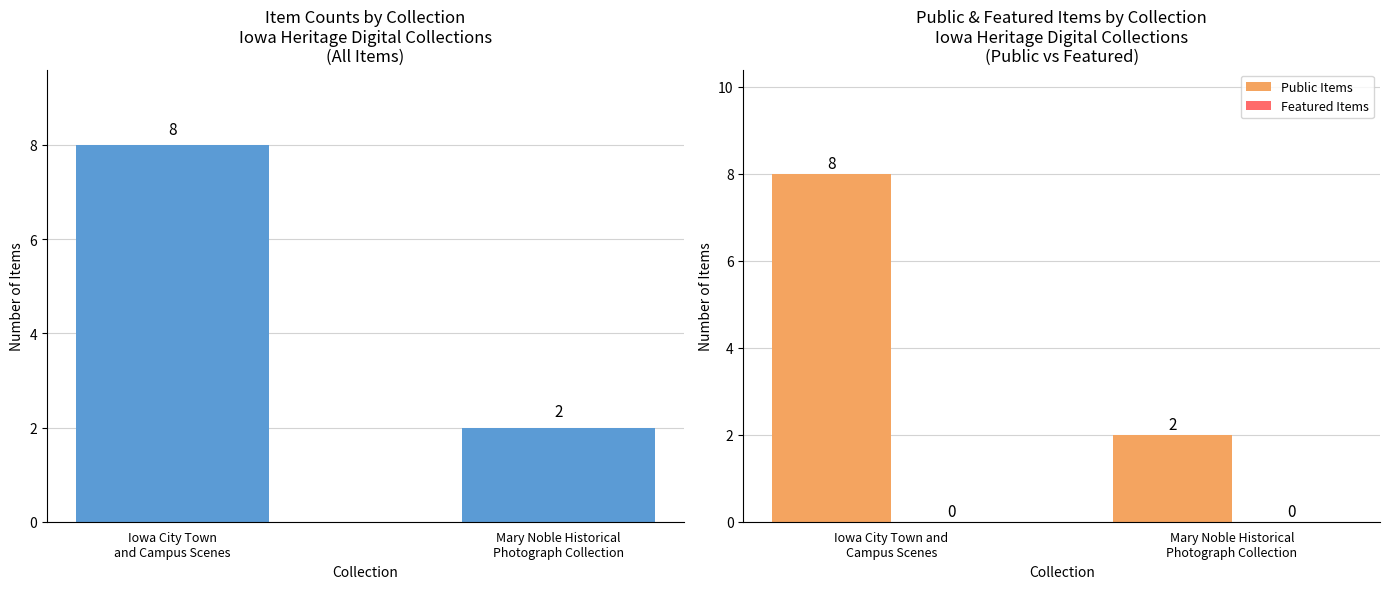

What is the difference between the highest and lowest values at Mary Noble Historical
Photograph Collection?

2